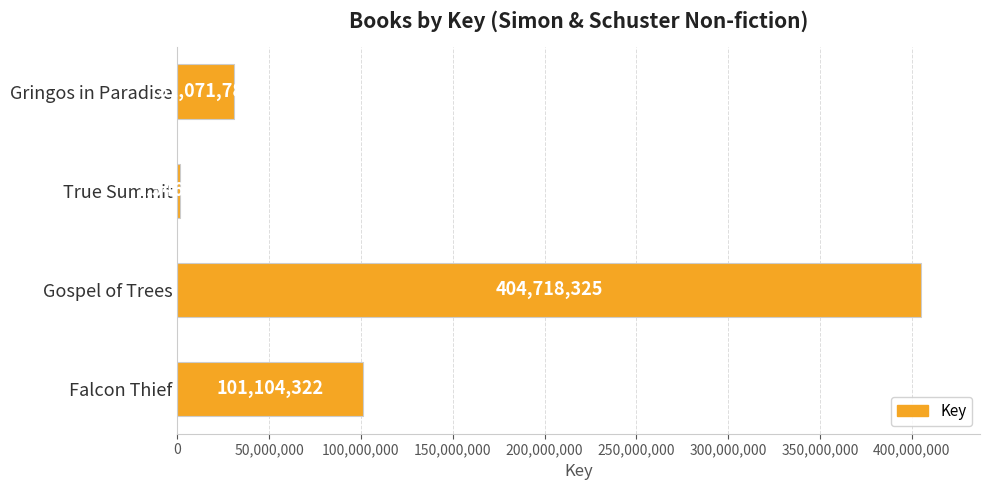

Reading top to bottom, list all the values displayed in this chart.

Gringos in Paradise=31071789	True Summit=1546590	Gospel of Trees=404718325	Falcon Thief=101104322